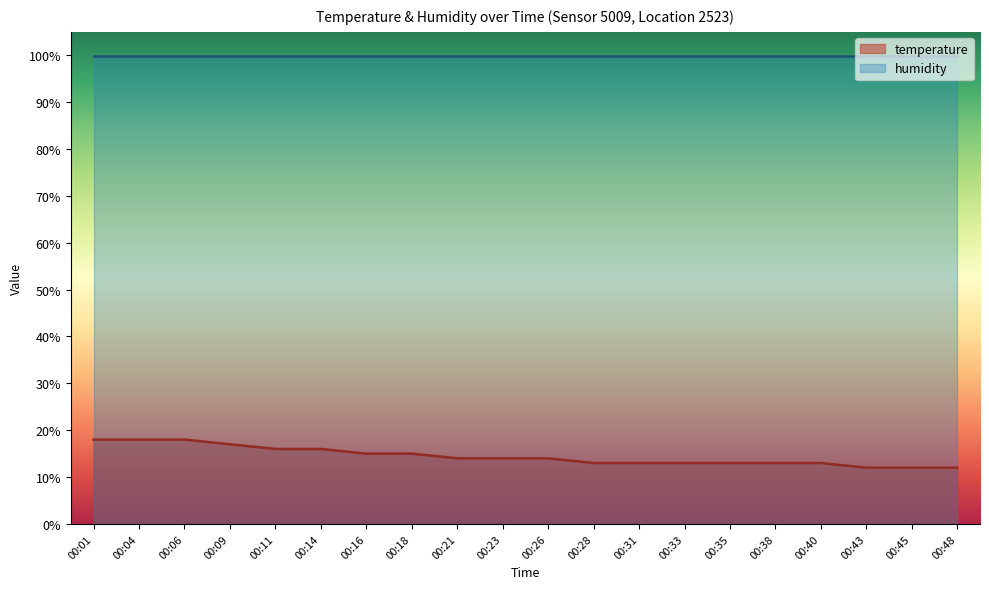

What is the minimum value shown in the chart?

12.0